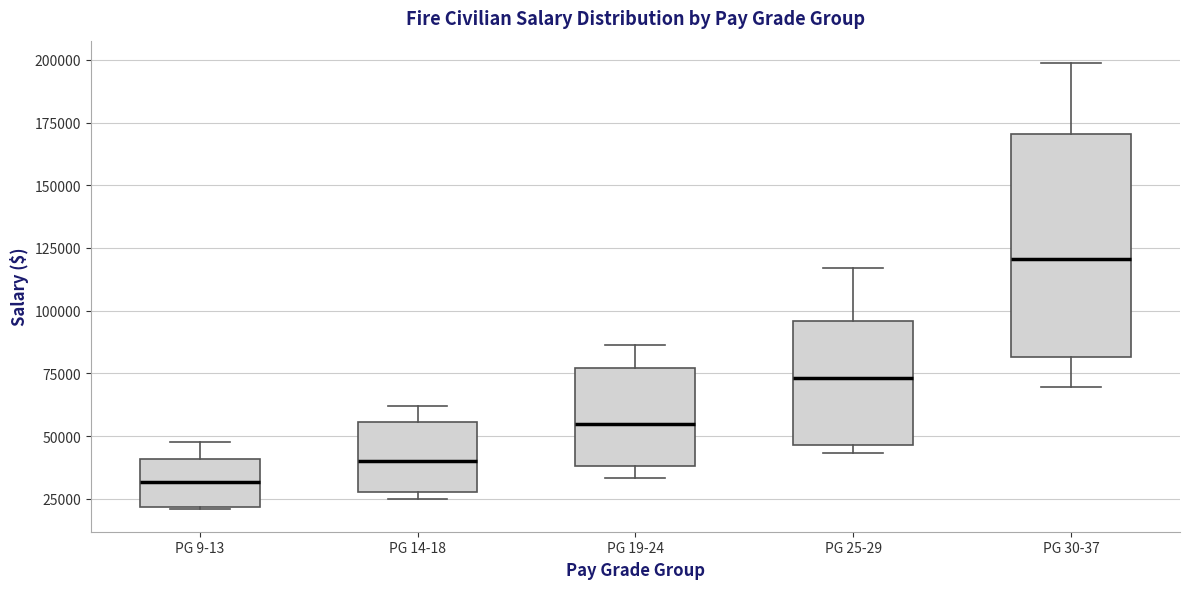

Reading left to right, transcribe this box plot: for each box, give where its median line is, the range the box spans, and where its two whiskers end, as read against the y-axis. The values are not printed on the chart, so give them approximately, as read against the axis.

PG 9-13: median 30000, box 20000 to 40000, whiskers 20000 to 50000
PG 14-18: median 40000, box 30000 to 55000, whiskers 25000 to 60000
PG 19-24: median 55000, box 40000 to 75000, whiskers 35000 to 85000
PG 25-29: median 75000, box 45000 to 95000, whiskers 45000 (just below the box's lower edge) to 115000
PG 30-37: median 120000, box 80000 to 170000, whiskers 70000 to 200000